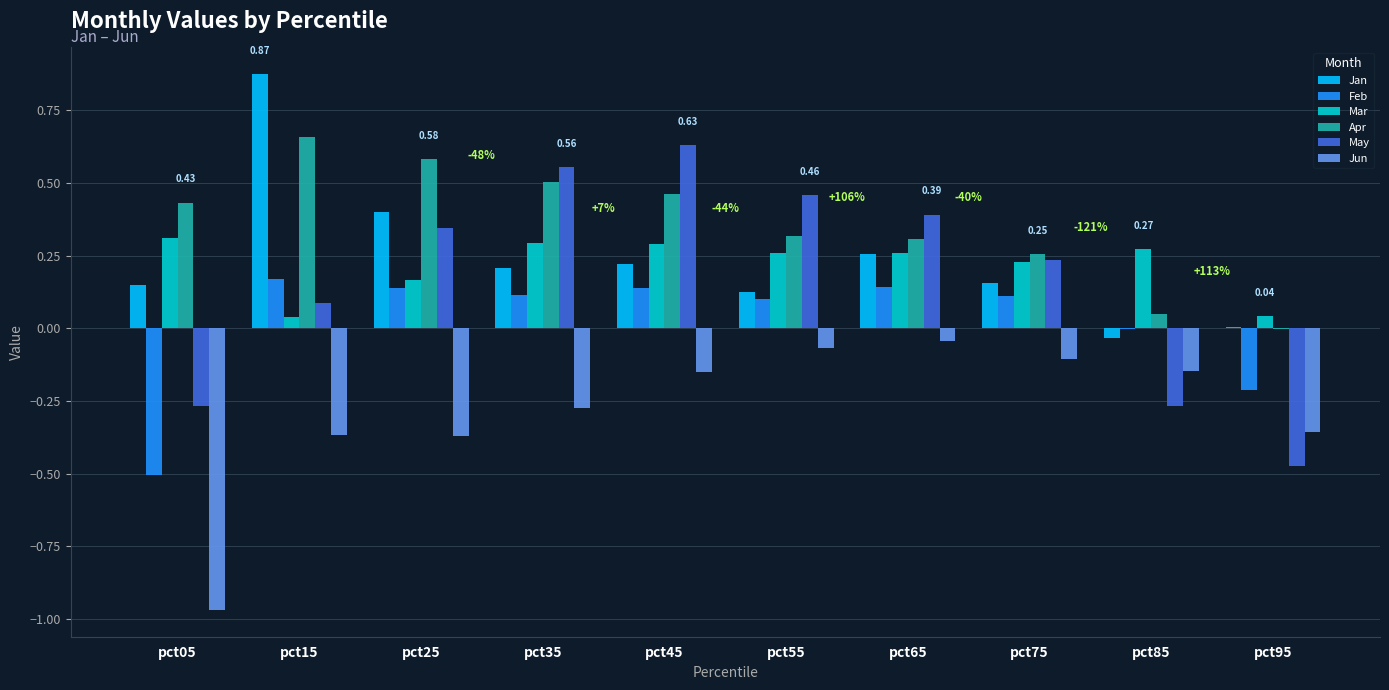

Is the value of Jun at pct35 greater than the value of Mar at pct95?

No